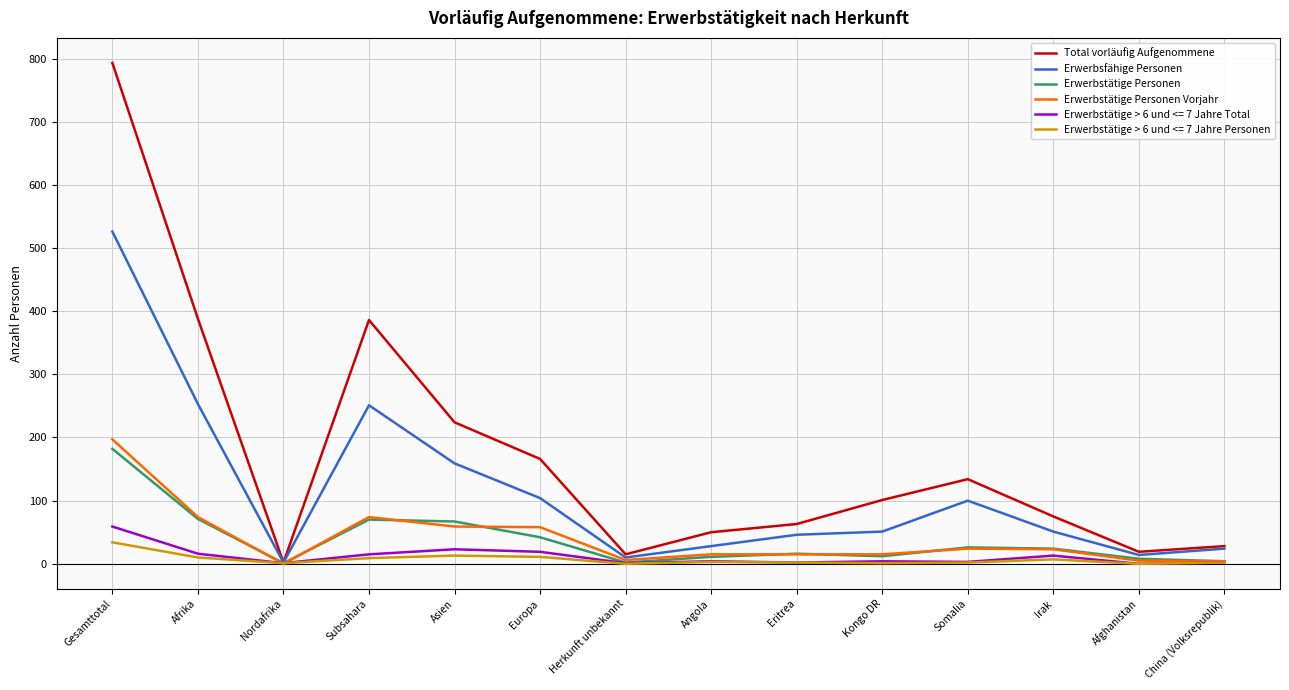

At which label does Erwerbstätige Personen Vorjahr reach its peak?

Gesamttotal